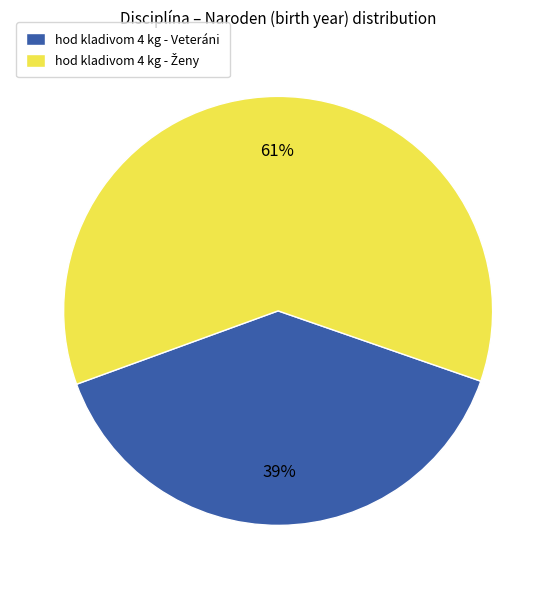

Which slice is the smallest?

hod kladivom 4 kg - Veteráni